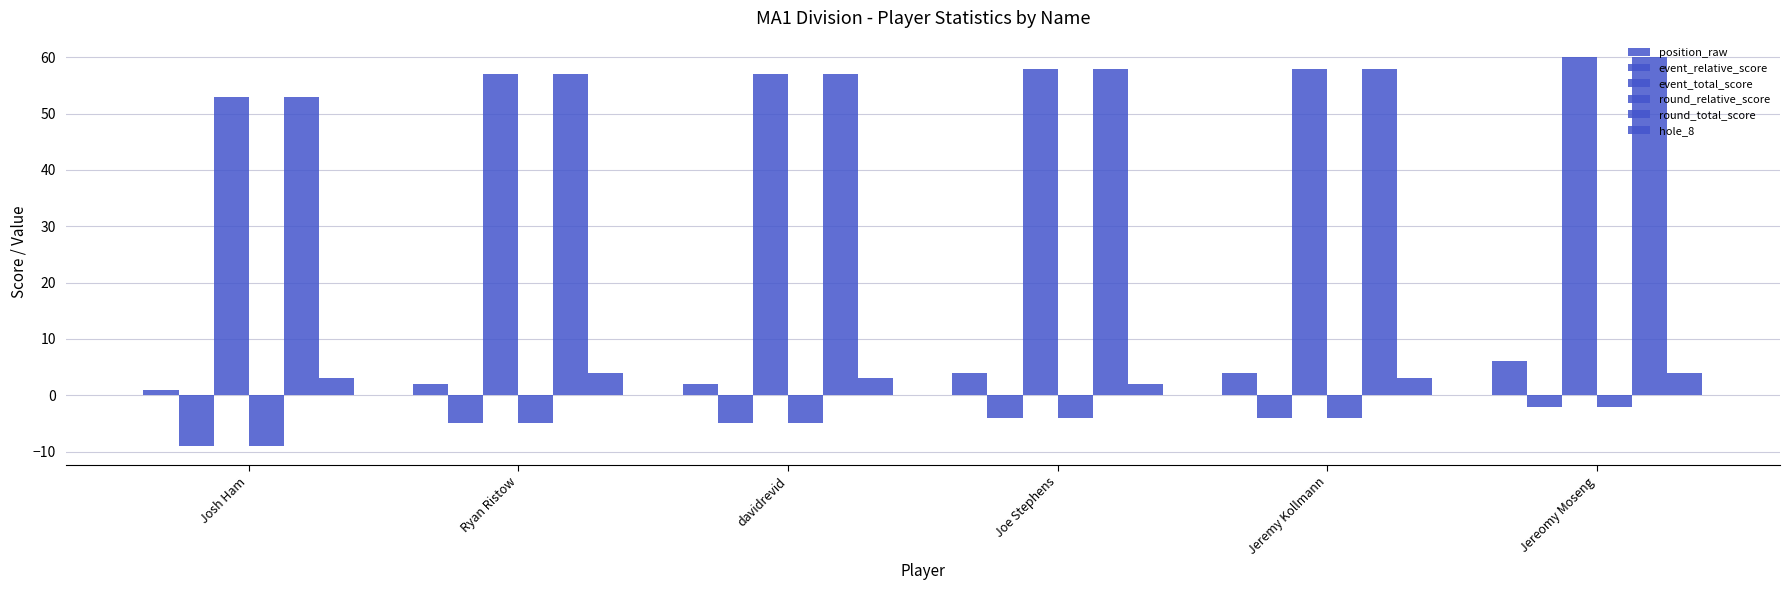

At which label is event_total_score closest to 56?

Ryan Ristow